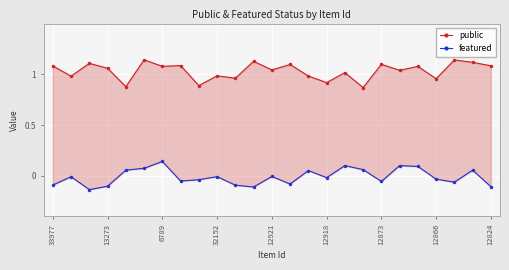

Is the value of public at 17 greater than the value of featured at 22?

Yes